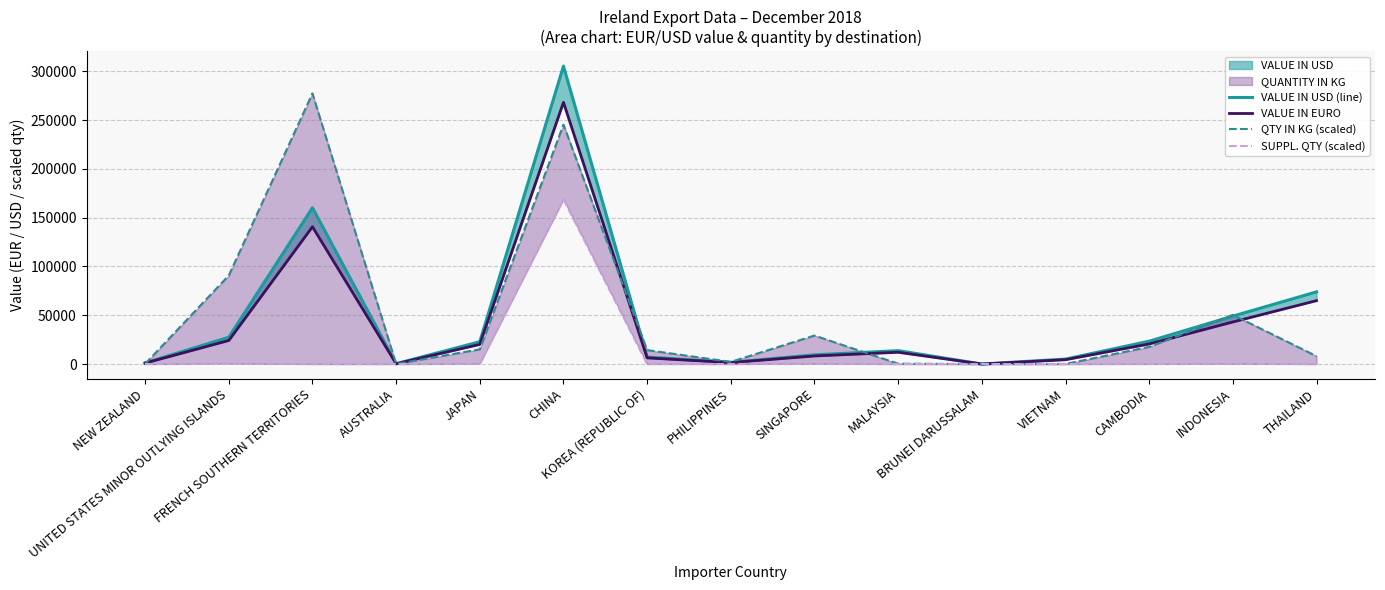

The VALUE IN USD (line) series shows 15638.3 at JAPAN. True or false?

False